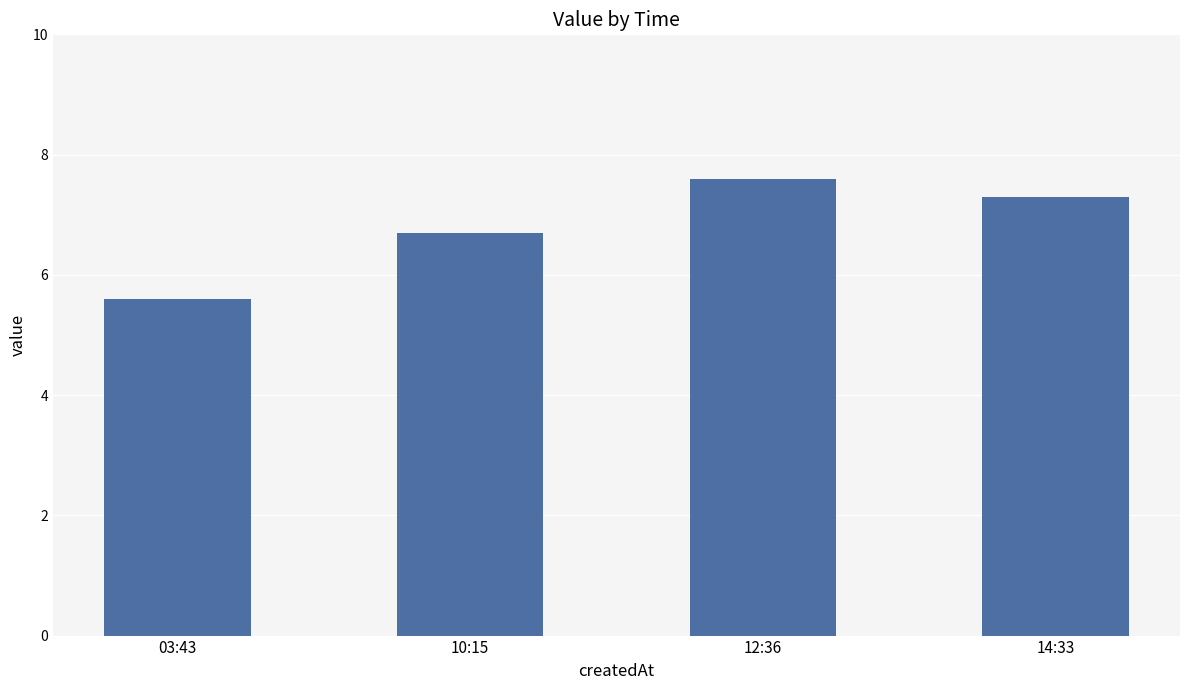

Which category has the lowest value across all series?

03:43